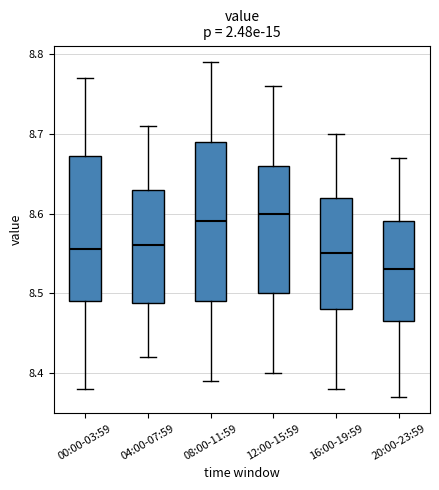

Where is the lower edge of the box for 00:00-03:59 on the y-axis? The values are not printed on the chart, so give them approximately, as read against the axis.

8.49